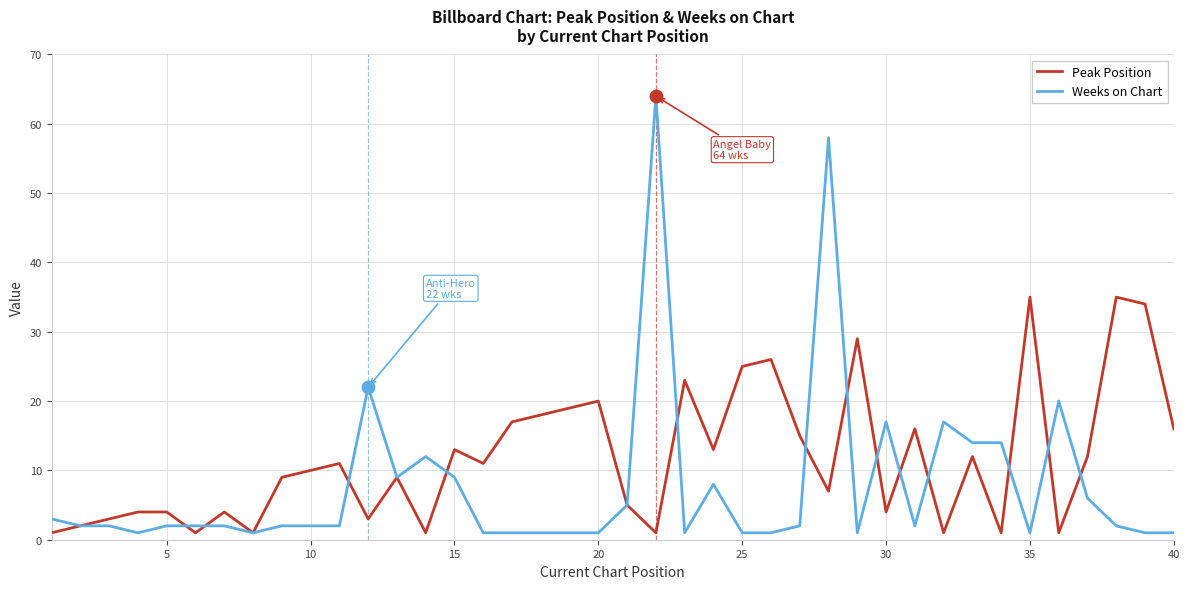

Which series has the largest total across all categories?

Peak Position